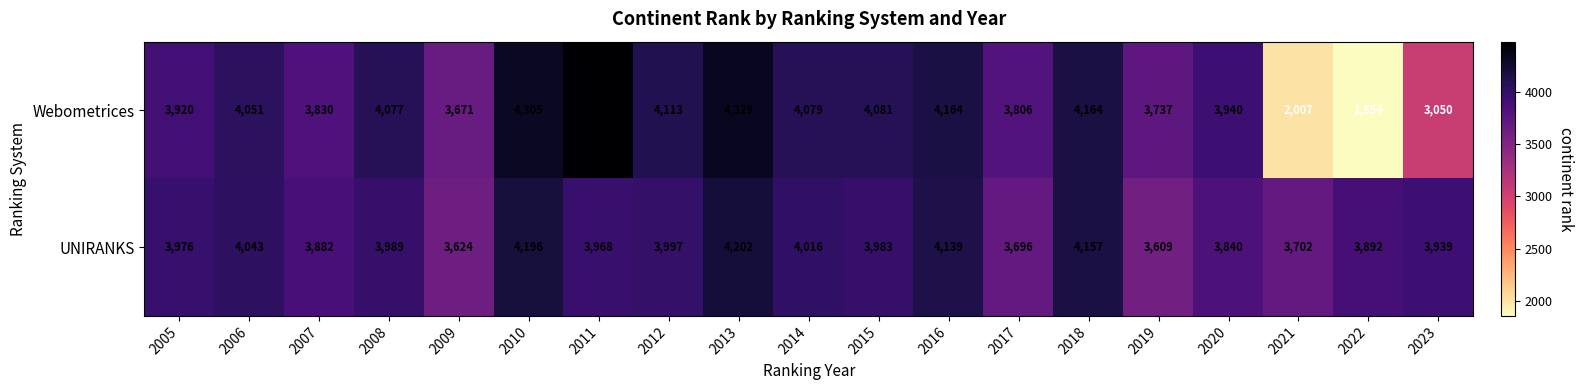

Rank the series by their average value, from highest to lowest.

UNIRANKS, Webometrices